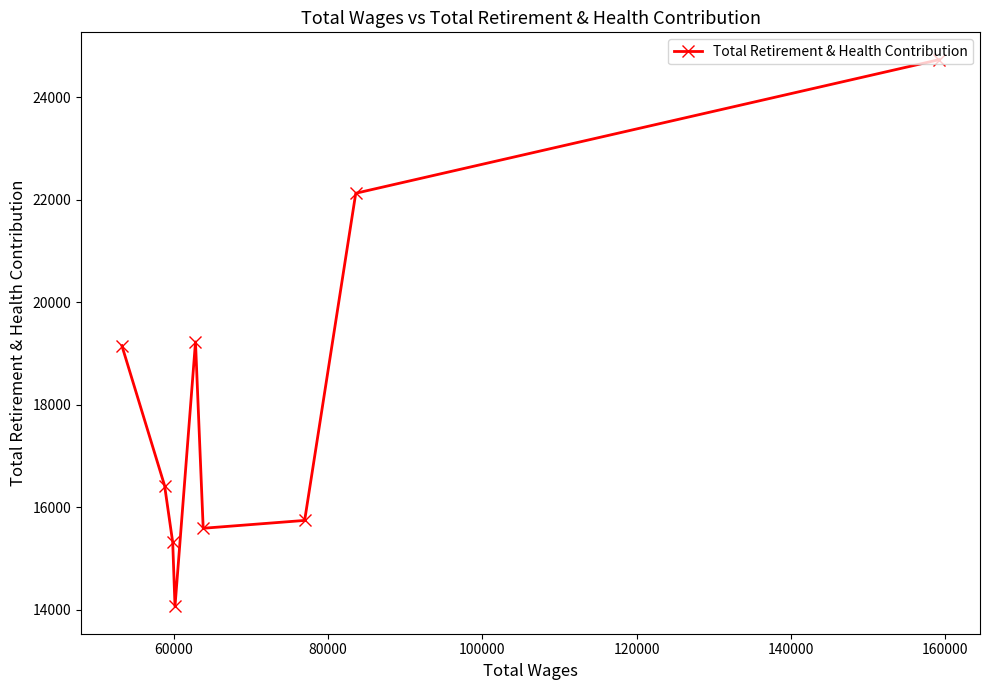

What is the value of the 9th point from the left?

24731